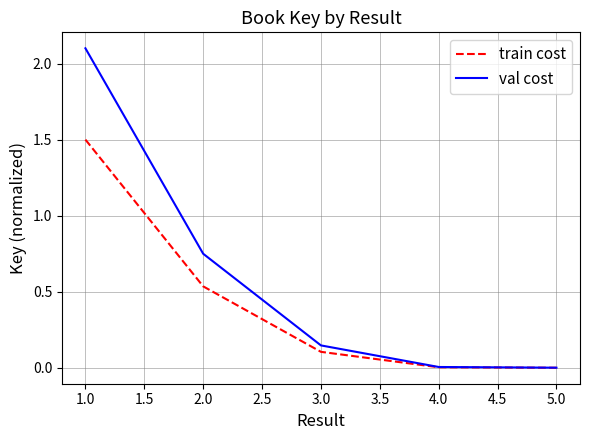

What is the difference between the highest and lowest values at 1.0?

0.6